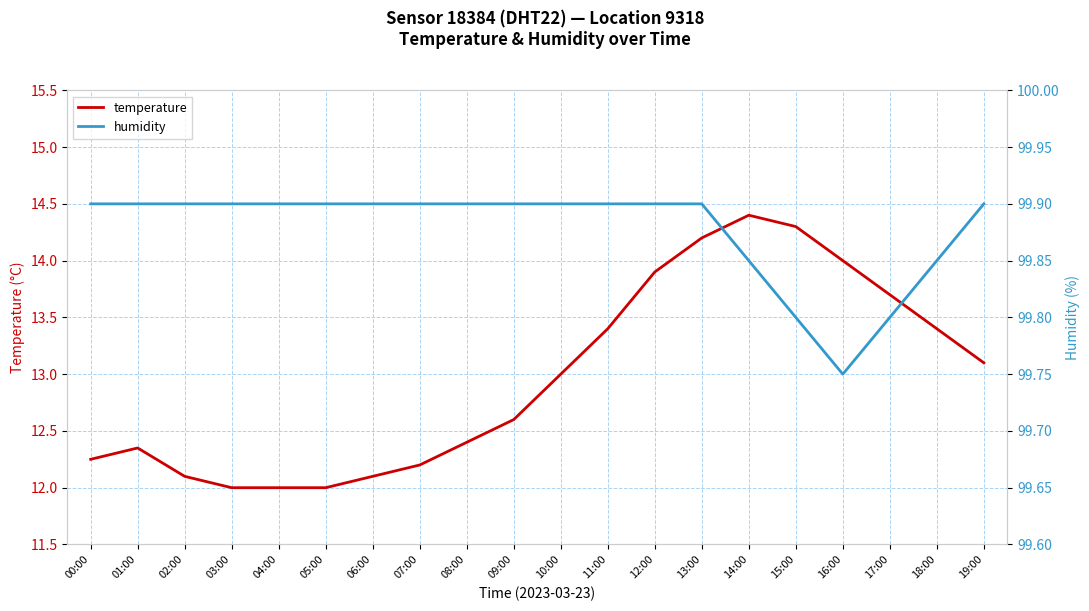

What is the label of the 5th point from the left?

04:00